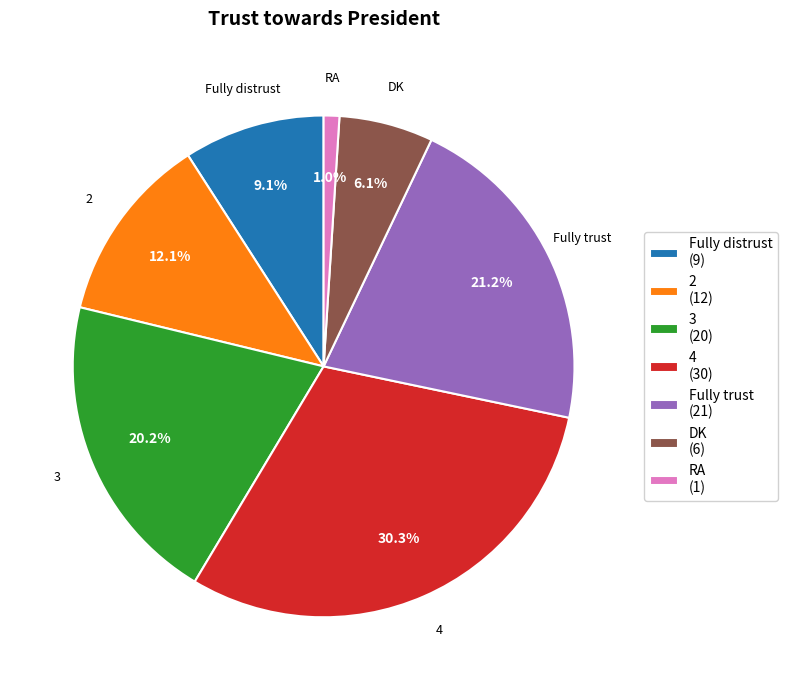

Rank the categories by value from highest to lowest.

4, Fully trust, 3, 2, Fully distrust, DK, RA